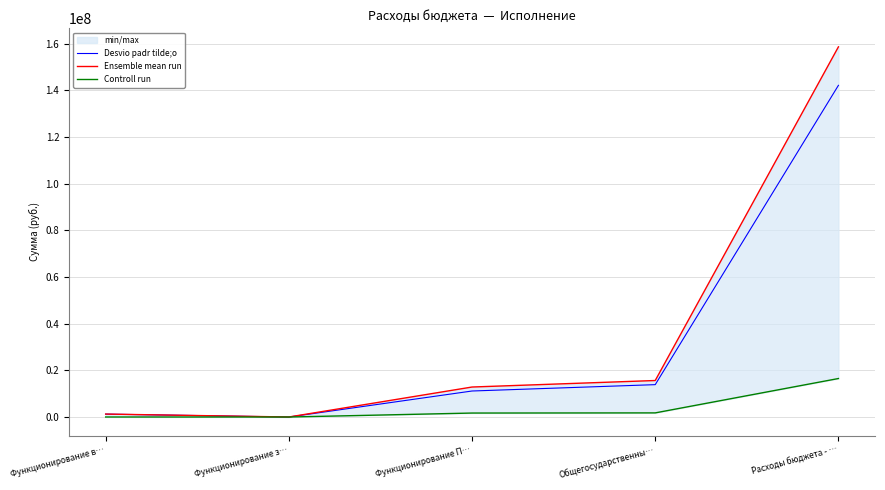

How many values in the Ensemble mean run series are below 12854828?

2